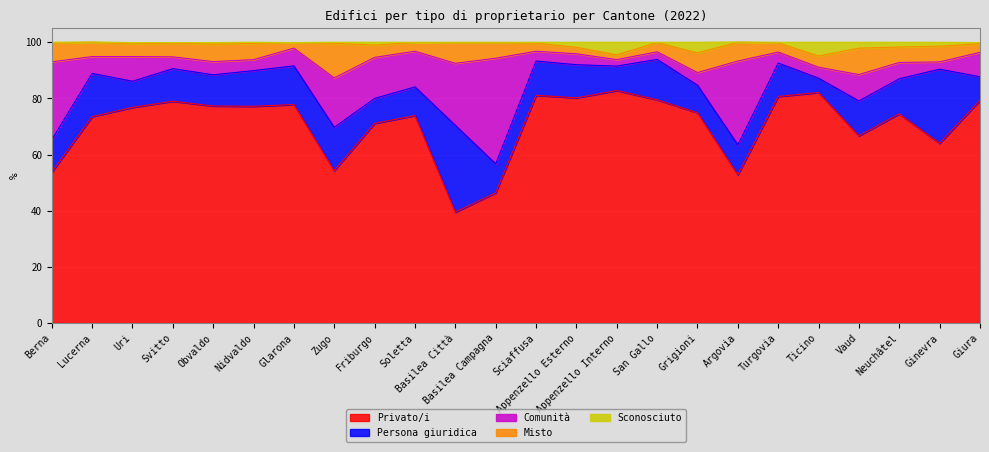

Reading left to right, what are all the values shown in this chart?

Privato/i: Berna=53.7	Lucerna=73.5	Uri=76.8	Svitto=79.0	Obvaldo=77.3	Nidvaldo=77.2	Glarona=77.8	Zugo=54.3	Friburgo=71.1	Soletta=73.9	Basilea Città=39.5	Basilea Campagna=46.4	Sciaffusa=81.1	Appenzello Esterno=80.2	Appenzello Interno=82.8	San Gallo=79.5	Grigioni=74.9	Argovia=52.8	Turgovia=80.7	Ticino=82.1	Vaud=66.7	Neuchâtel=74.5	Ginevra=64.0	Giura=79.3
Persona giuridica: Berna=11.6	Lucerna=15.4	Uri=9.3	Svitto=11.6	Obvaldo=11.1	Nidvaldo=12.7	Glarona=13.8	Zugo=15.4	Friburgo=8.9	Soletta=10.2	Basilea Città=30.9	Basilea Campagna=10.3	Sciaffusa=12.2	Appenzello Esterno=11.8	Appenzello Interno=8.7	San Gallo=14.4	Grigioni=9.8	Argovia=10.7	Turgovia=11.9	Ticino=5.1	Vaud=12.4	Neuchâtel=12.5	Ginevra=26.4	Giura=8.4
Comunità: Berna=27.7	Lucerna=6.0	Uri=8.8	Svitto=4.2	Obvaldo=4.7	Nidvaldo=3.9	Glarona=6.3	Zugo=17.6	Friburgo=14.6	Soletta=12.7	Basilea Città=22.1	Basilea Campagna=37.6	Sciaffusa=3.5	Appenzello Esterno=3.9	Appenzello Interno=2.3	San Gallo=2.7	Grigioni=4.5	Argovia=29.8	Turgovia=3.9	Ticino=3.9	Vaud=9.4	Neuchâtel=5.8	Ginevra=2.6	Giura=8.7
Misto: Berna=6.7	Lucerna=5.1	Uri=4.5	Svitto=4.9	Obvaldo=6.2	Nidvaldo=5.8	Glarona=2.0	Zugo=12.3	Friburgo=4.4	Soletta=3.1	Basilea Città=7.3	Basilea Campagna=5.5	Sciaffusa=2.9	Appenzello Esterno=2.3	Appenzello Interno=1.7	San Gallo=3.3	Grigioni=7.0	Argovia=6.7	Turgovia=3.3	Ticino=4.0	Vaud=9.4	Neuchâtel=5.5	Ginevra=5.6	Giura=3.1
Sconosciuto: Berna=0.3	Lucerna=0.1	Uri=0.5	Svitto=0.2	Obvaldo=0.6	Nidvaldo=0.4	Glarona=0.0	Zugo=0.4	Friburgo=1.0	Soletta=0.1	Basilea Città=0.2	Basilea Campagna=0.2	Sciaffusa=0.3	Appenzello Esterno=1.8	Appenzello Interno=4.5	San Gallo=0.1	Grigioni=3.8	Argovia=0.1	Turgovia=0.2	Ticino=4.9	Vaud=2.1	Neuchâtel=1.7	Ginevra=1.4	Giura=0.4